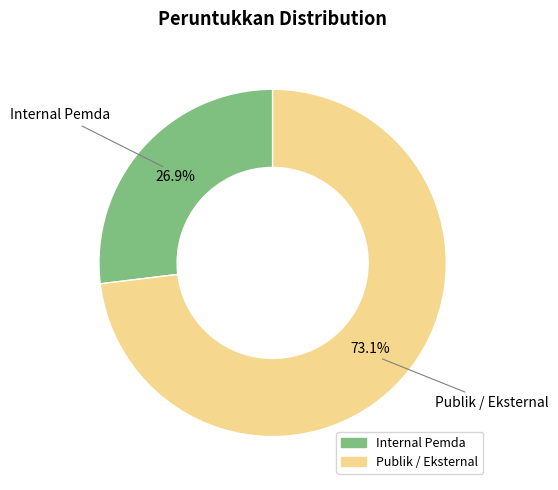

What percentage is NOT represented by Internal Pemda?

73.1%